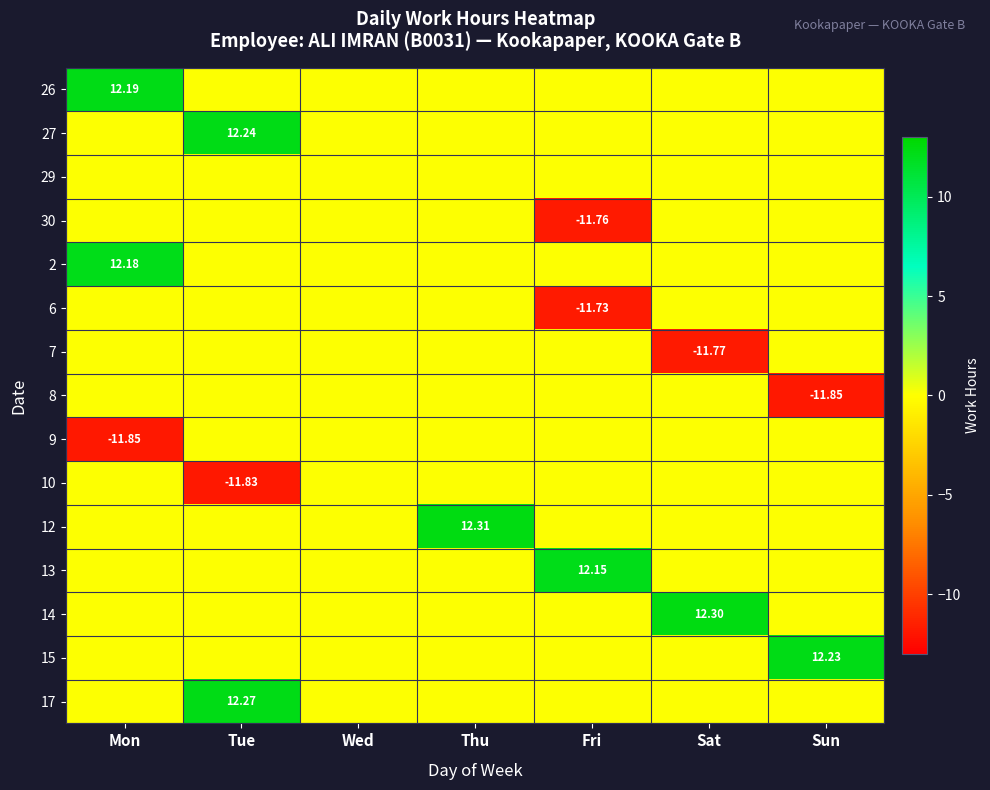

At which label is 13 closest to 6?

Mon